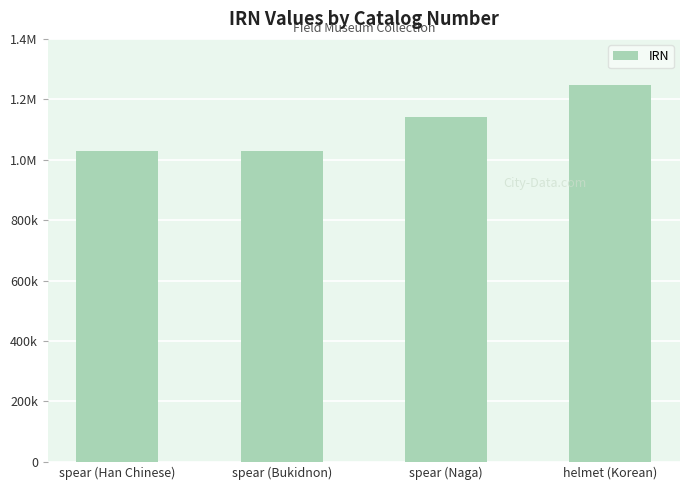

Which category has the highest value across all series?

helmet (Korean)